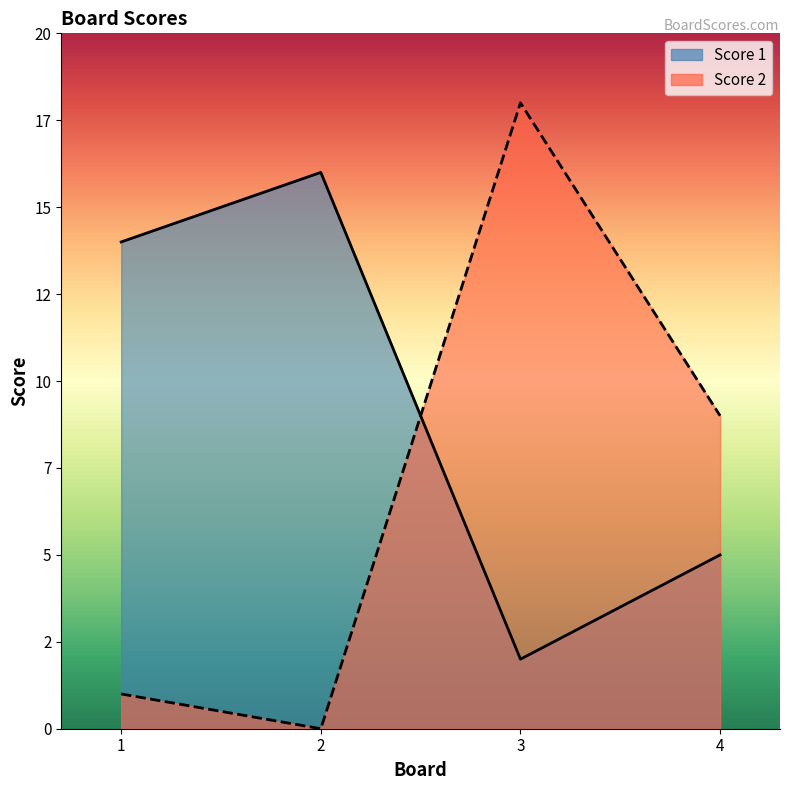

What is the value of the Score 2 point at the 3rd from the left?

18